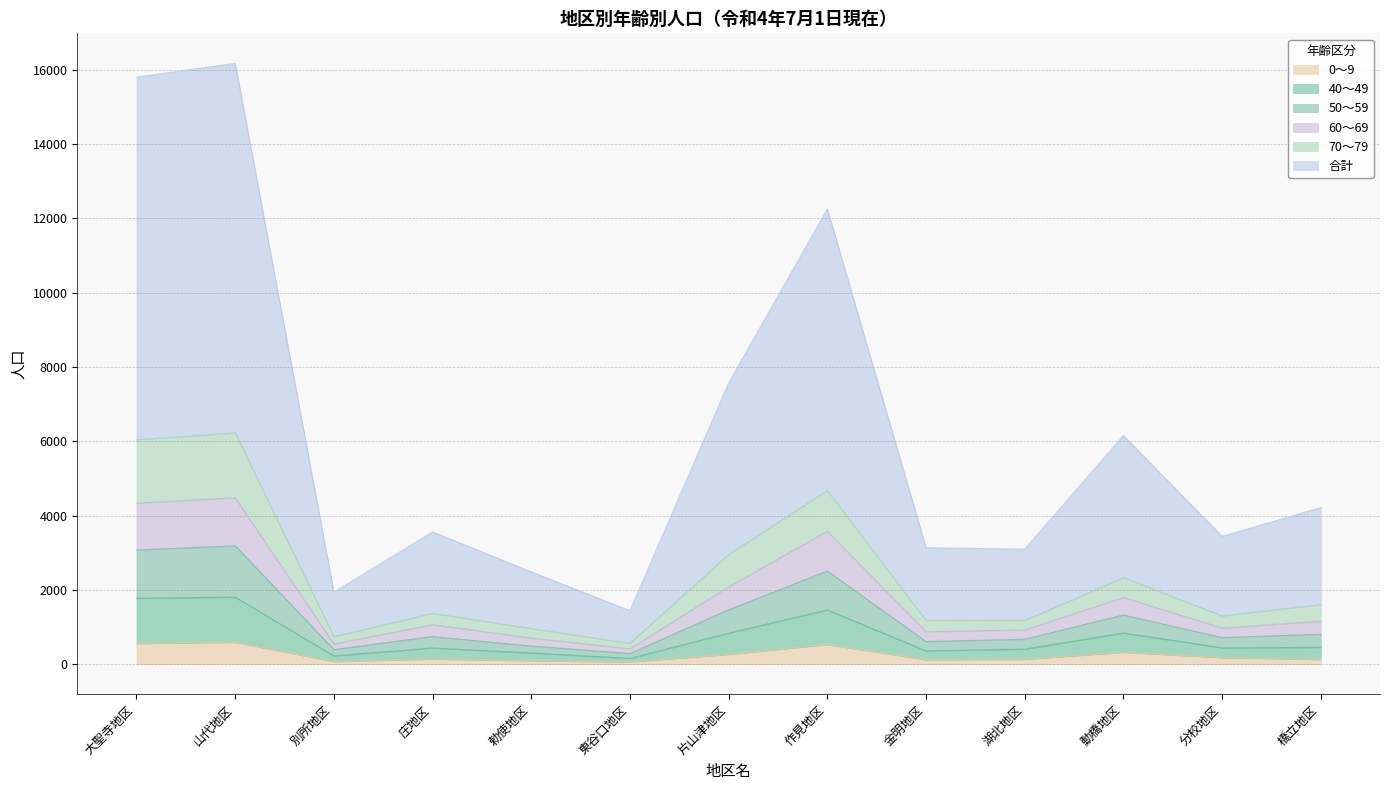

Does the chart display data point markers on the line(s)?

No